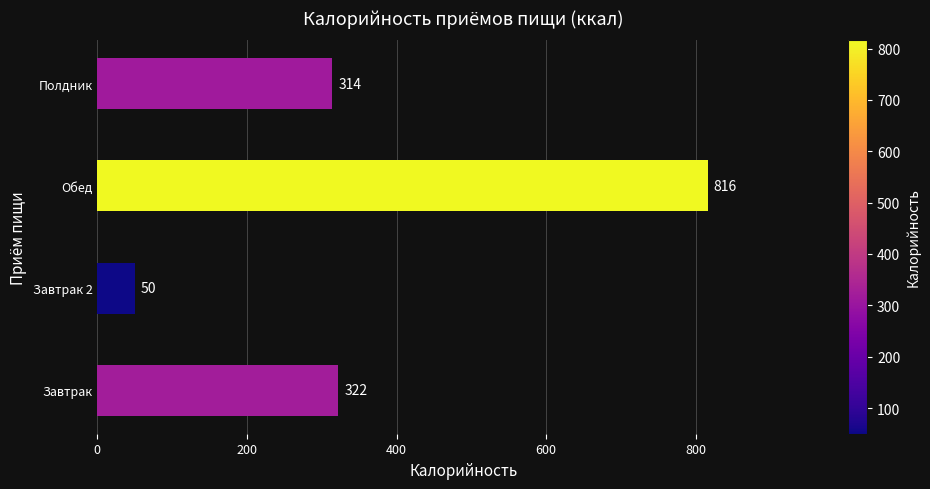

Between Завтрак 2 and Завтрак, which is larger?

Завтрак